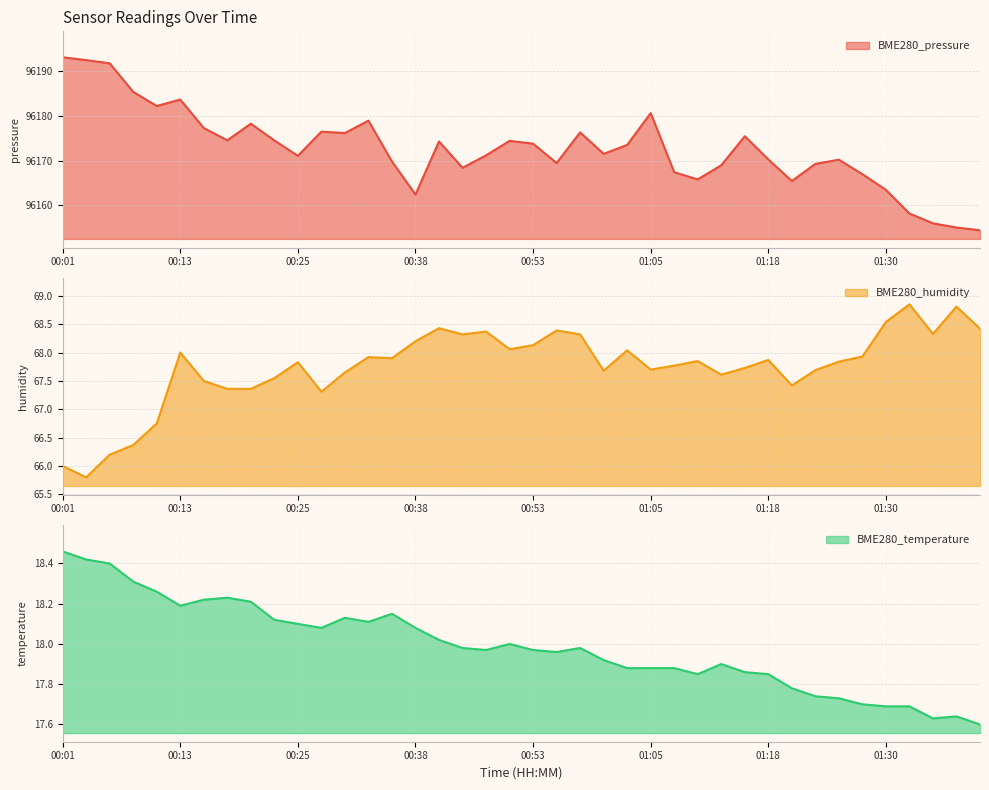

Which series has the widest spread of values?

BME280_pressure